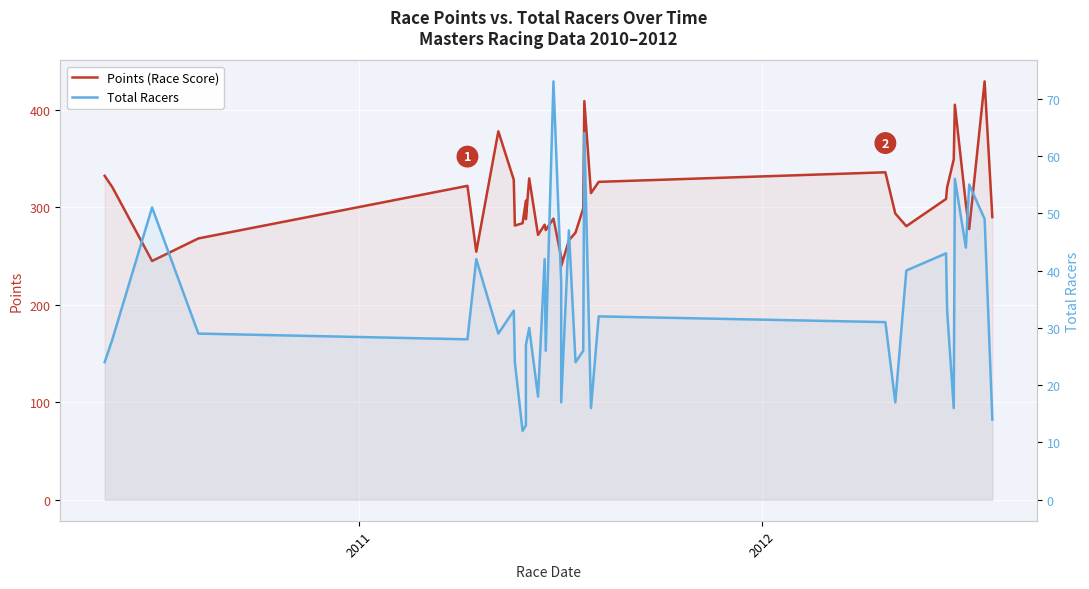

Is the value of Total Racers at 29 greater than the value of Points (Race Score) at 4?

No